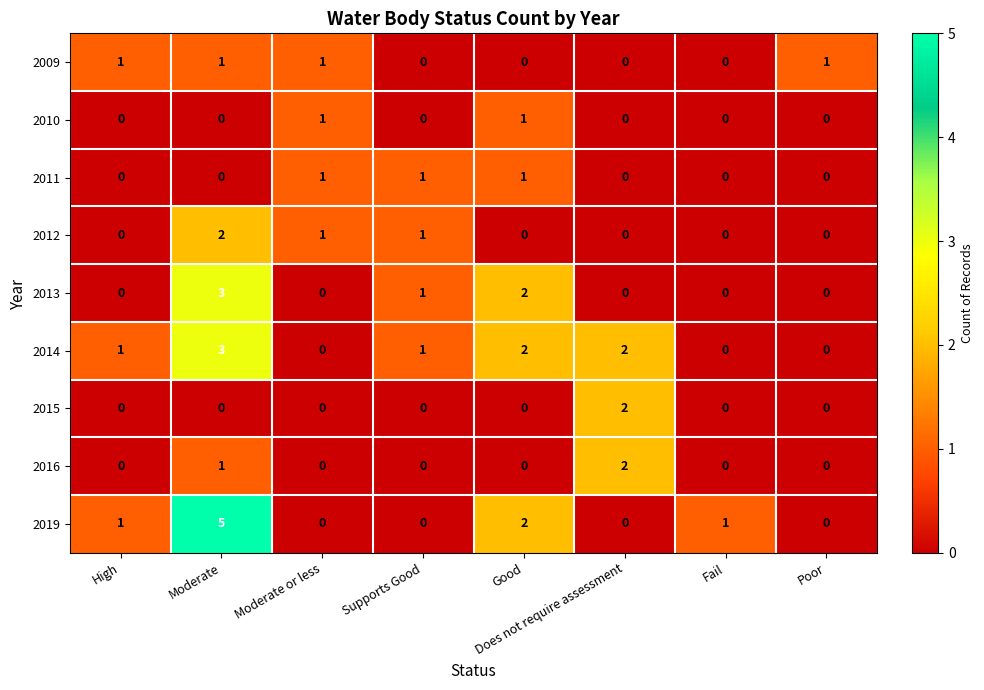

At which category is the sum across all series the highest?

Moderate